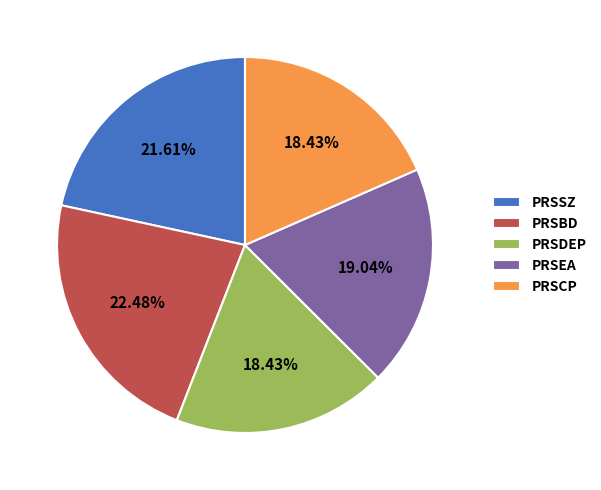

Is it true that PRSBD is 28% of the pie?

False